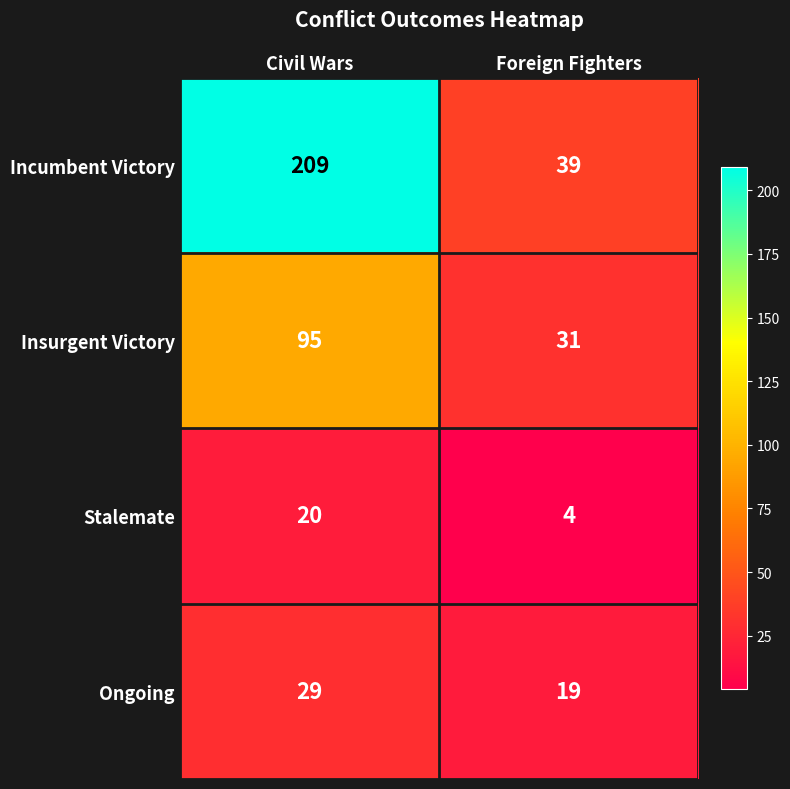

The Incumbent Victory series shows 209 at Civil Wars. True or false?

True